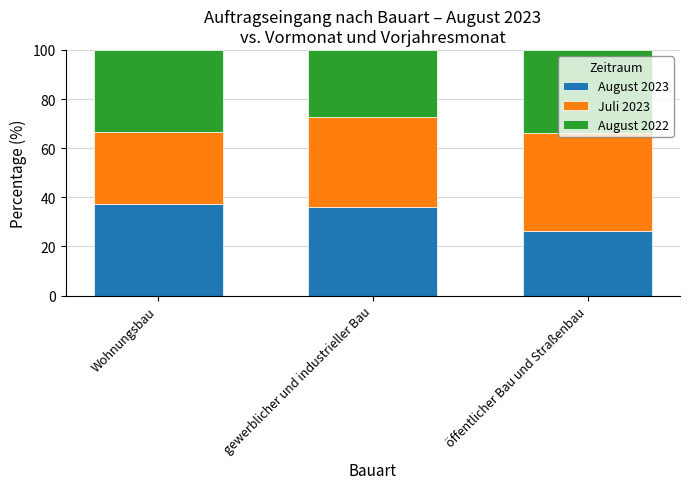

What is the total value across all series at Wohnungsbau?

100.0